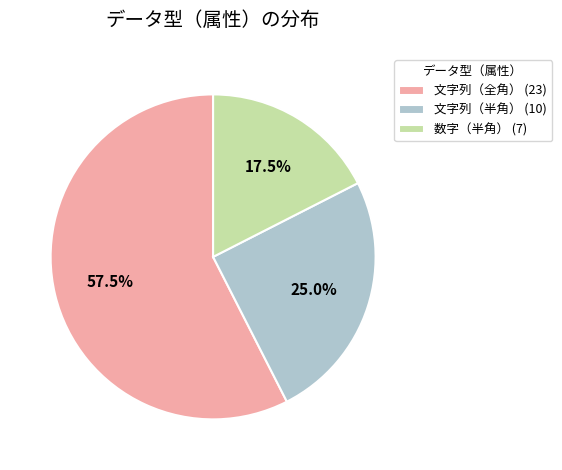

Between 数字（半角） and 文字列（半角）, which is larger?

文字列（半角）